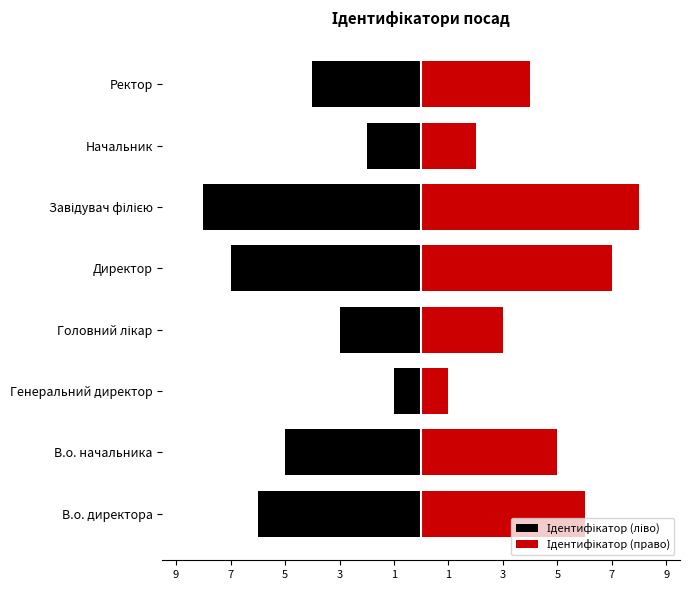

What are all the series names shown in the legend?

Ідентифікатор (ліво), Ідентифікатор (право)